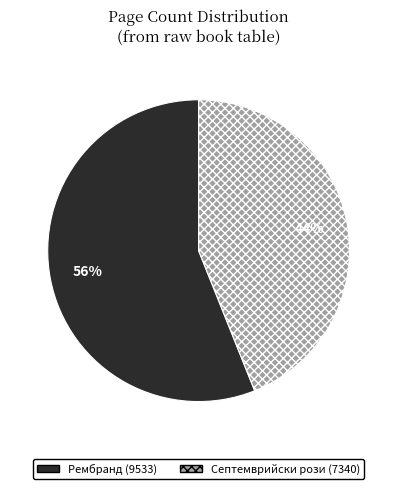

What is the majority slice?

Рембранд (9533)